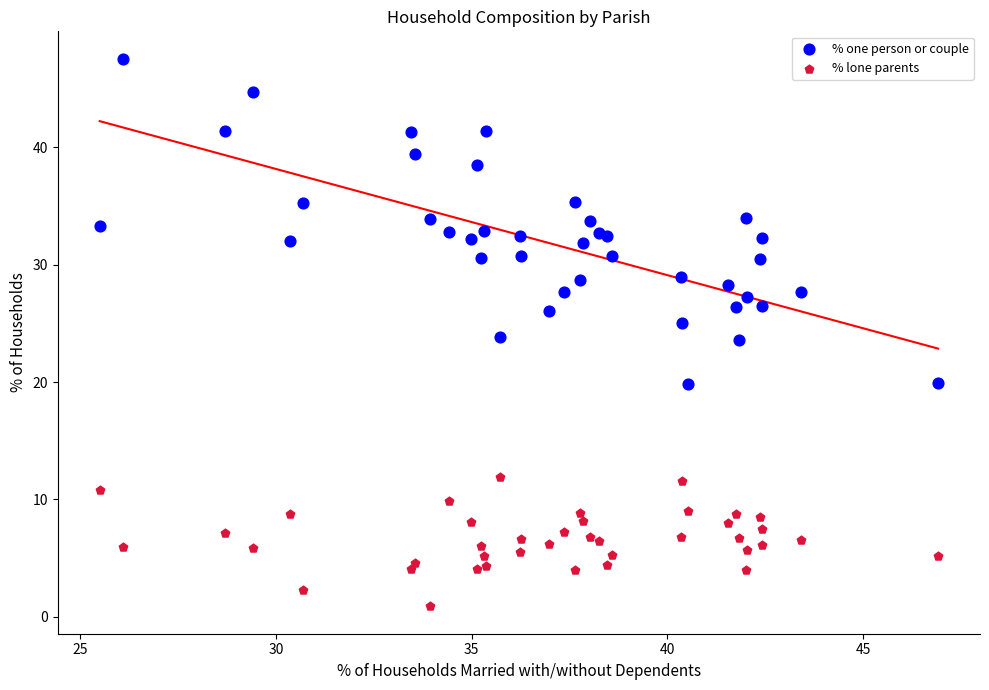

Which series has the largest Y range (max minus min)?

% one person or couple